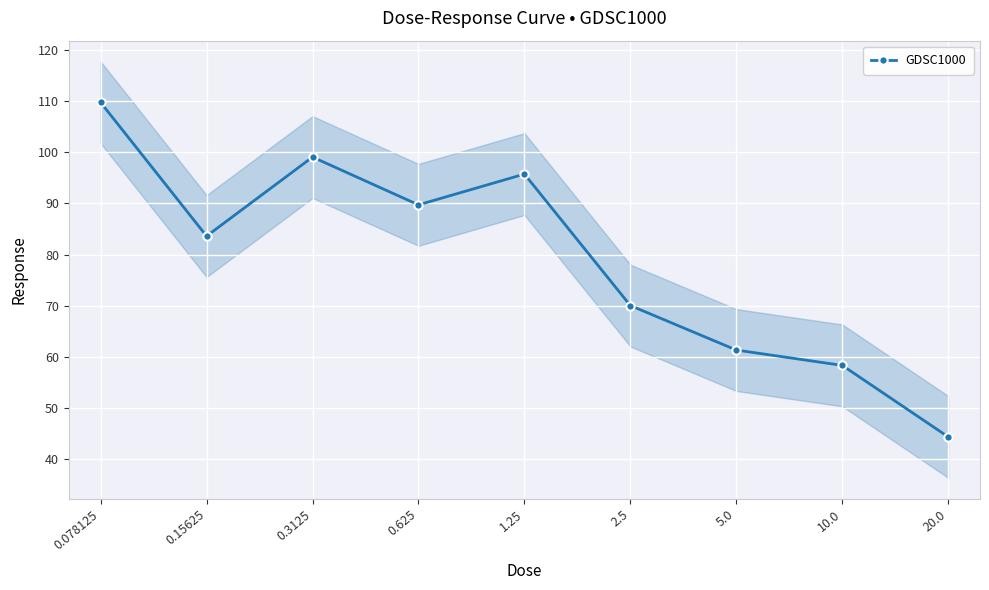

What is the label of the 5th point from the right?

1.25